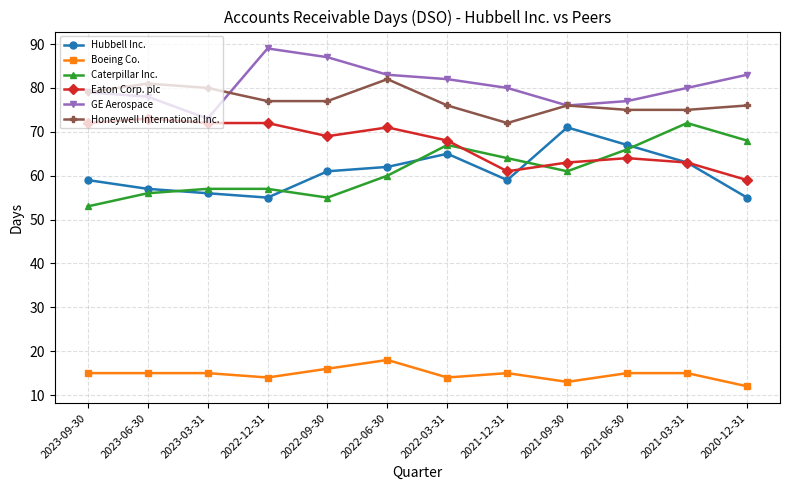

What is the total value across all series at 2021-09-30?

360